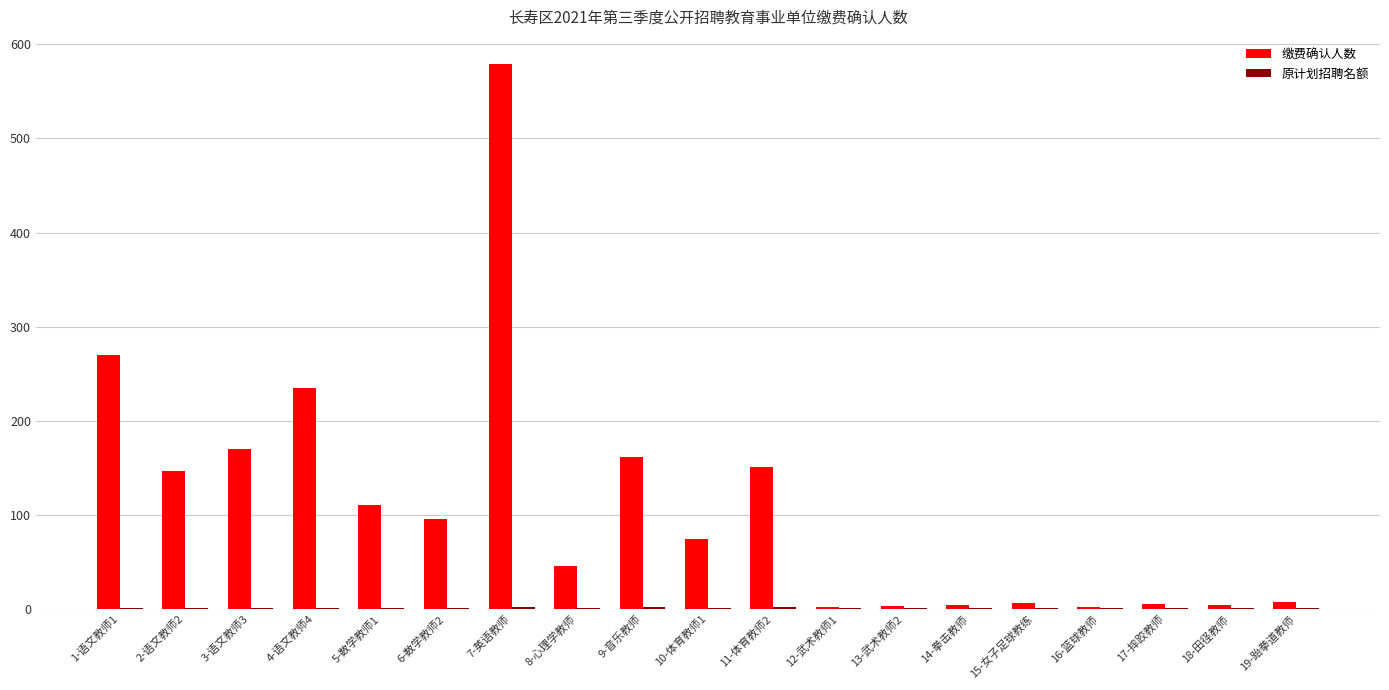

At which label is 缴费确认人数 closest to 290?

1-语文教师1